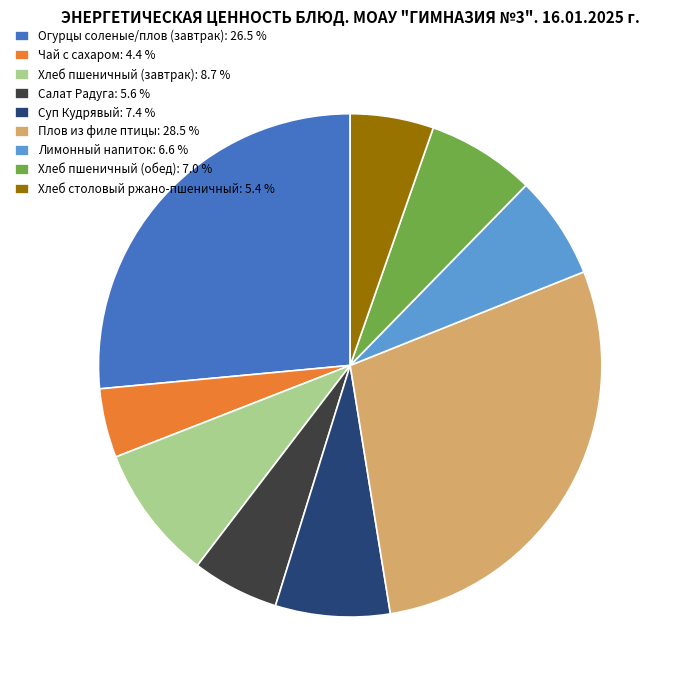

Is there a majority slice in this chart?

No